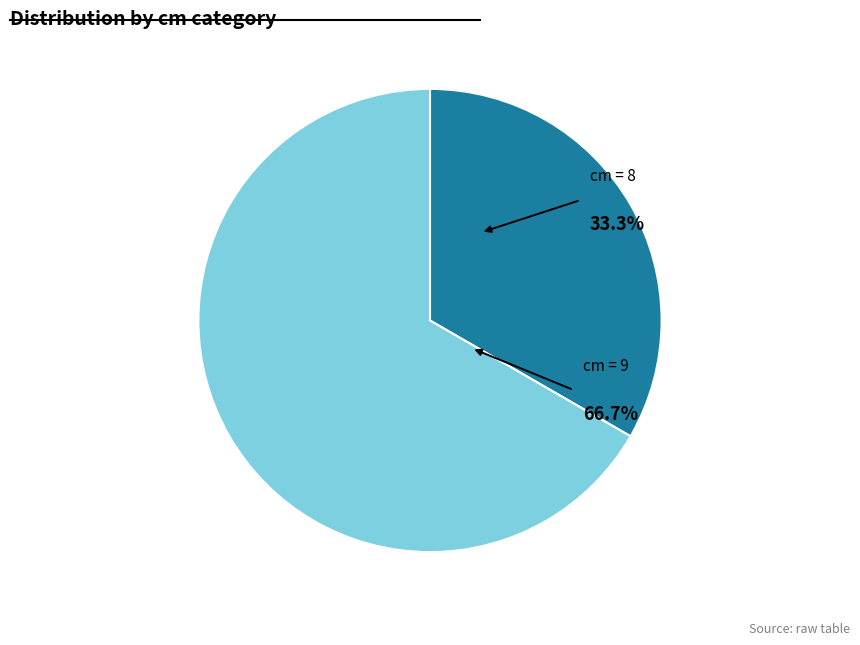

Which has a higher value, 8 or 9?

9